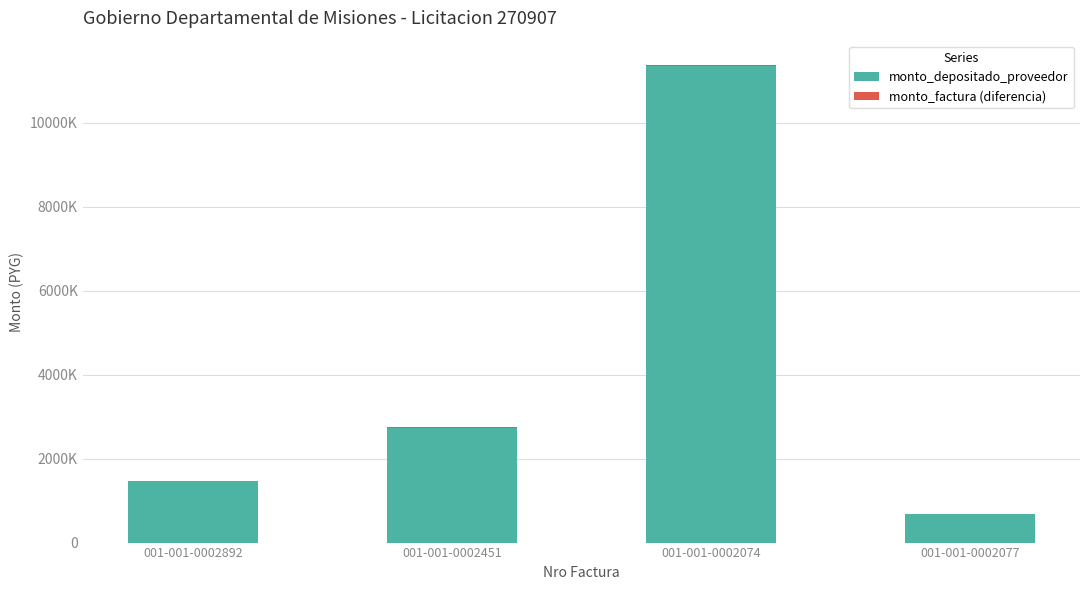

Are the bars horizontal?

No